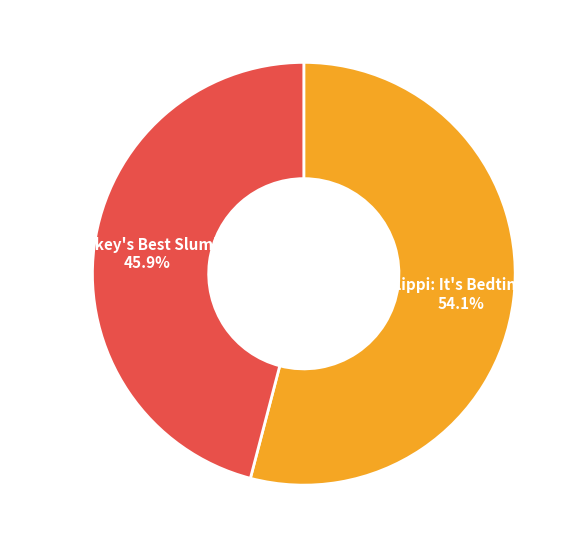

To the nearest percent, what is the difference between the largest and smallest slice percentages?

8%